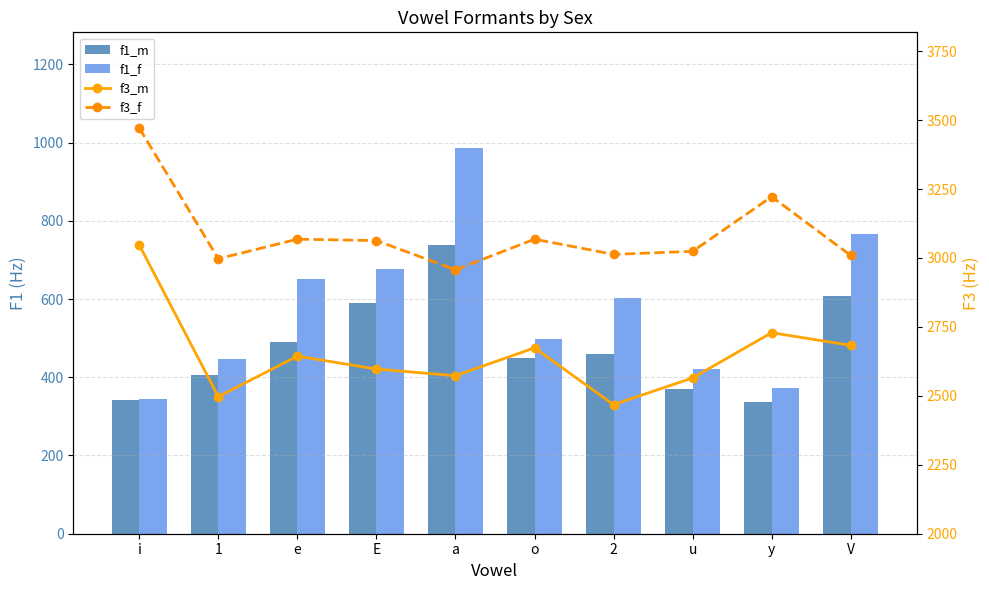

Which category has the lowest value in the f3_f series?

a